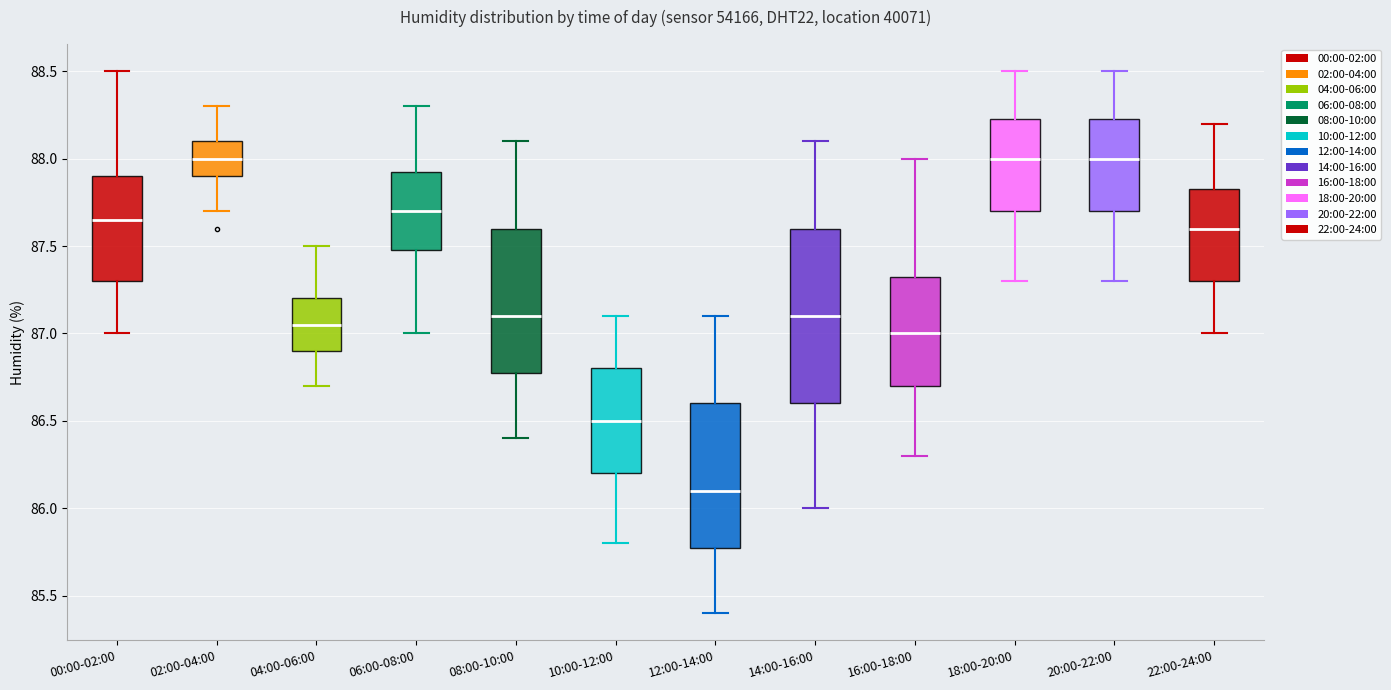

Reading left to right, transcribe this box plot: for each box, give where its median line is, the range the box spans, and where its two whiskers end, as read against the y-axis. The values are not printed on the chart, so give them approximately, as read against the axis.

00:00-02:00: median 87.65, box 87.30 to 87.90, whiskers 87.00 to 88.50
02:00-04:00: median 88.00, box 87.90 to 88.10, whiskers 87.70 to 88.30
04:00-06:00: median 87.05, box 86.90 to 87.20, whiskers 86.70 to 87.50
06:00-08:00: median 87.70, box 87.50 to 87.95, whiskers 87.00 to 88.30
08:00-10:00: median 87.10, box 86.80 to 87.60, whiskers 86.40 to 88.10
10:00-12:00: median 86.50, box 86.20 to 86.80, whiskers 85.80 to 87.10
12:00-14:00: median 86.10, box 85.80 to 86.60, whiskers 85.40 to 87.10
14:00-16:00: median 87.10, box 86.60 to 87.60, whiskers 86.00 to 88.10
16:00-18:00: median 87.00, box 86.70 to 87.35, whiskers 86.30 to 88.00
18:00-20:00: median 88.00, box 87.70 to 88.25, whiskers 87.30 to 88.50
20:00-22:00: median 88.00, box 87.70 to 88.25, whiskers 87.30 to 88.50
22:00-24:00: median 87.60, box 87.30 to 87.85, whiskers 87.00 to 88.20